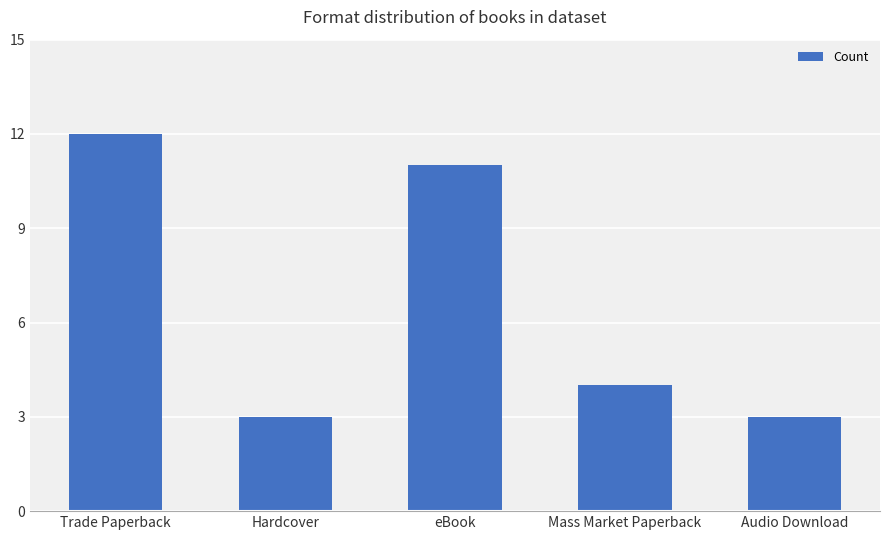

The chart shows a value of 2 at Hardcover. True or false?

False